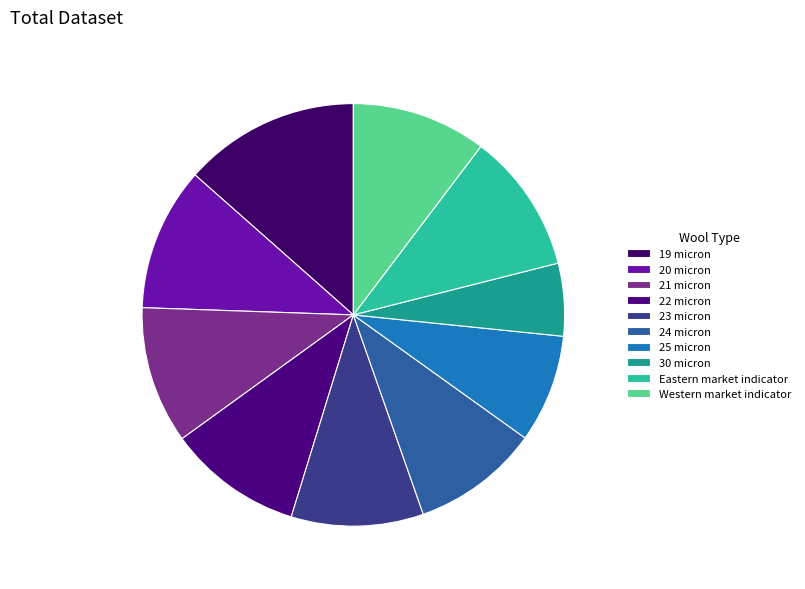

To the nearest percent, what is the combined percentage of 22 micron and 20 micron?

21%